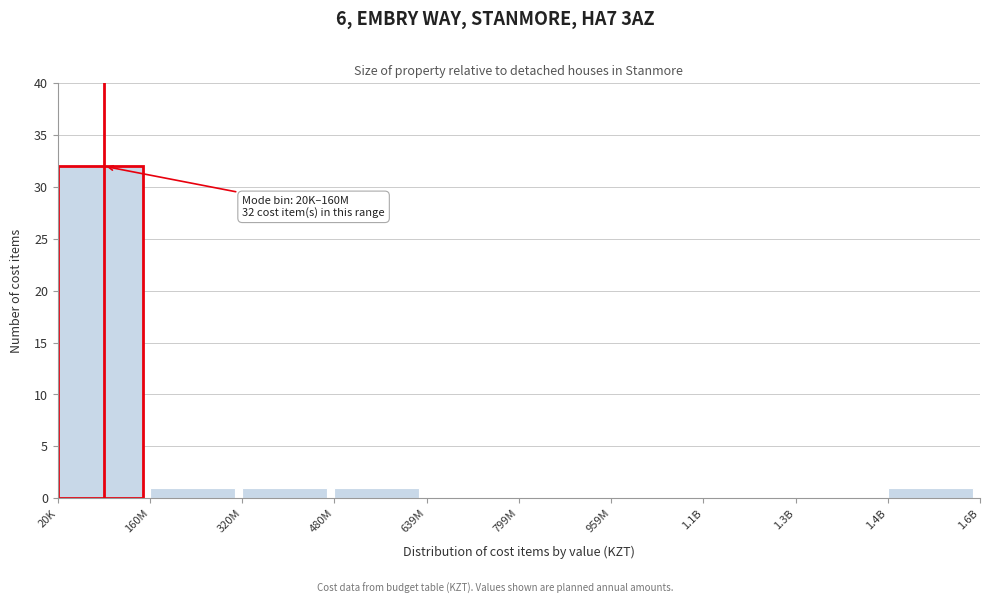

Reading left to right, transcribe all the data shown in this chart.

20K=32	160M=1	320M=1	480M=1	639M=0	799M=0	959M=0	1.1B=0	1.3B=0	1.4B=1